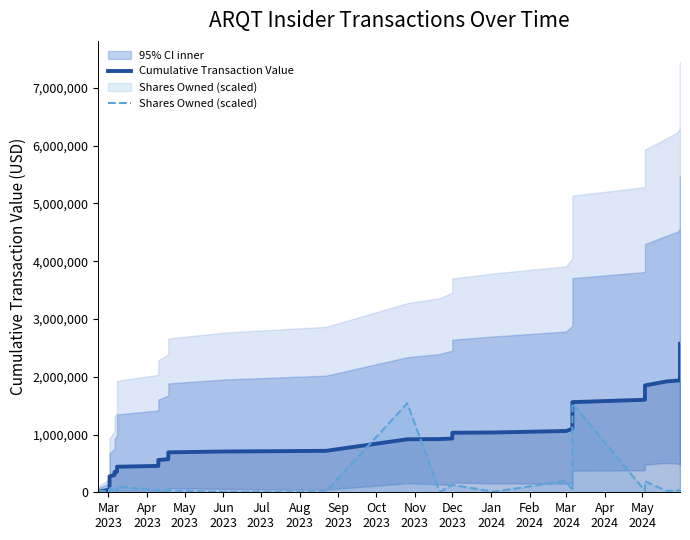

Between which two adjacent categories do Shares Owned (scaled) and Cumulative Transaction Value first intersect?

Mar
2023 and Apr
2023